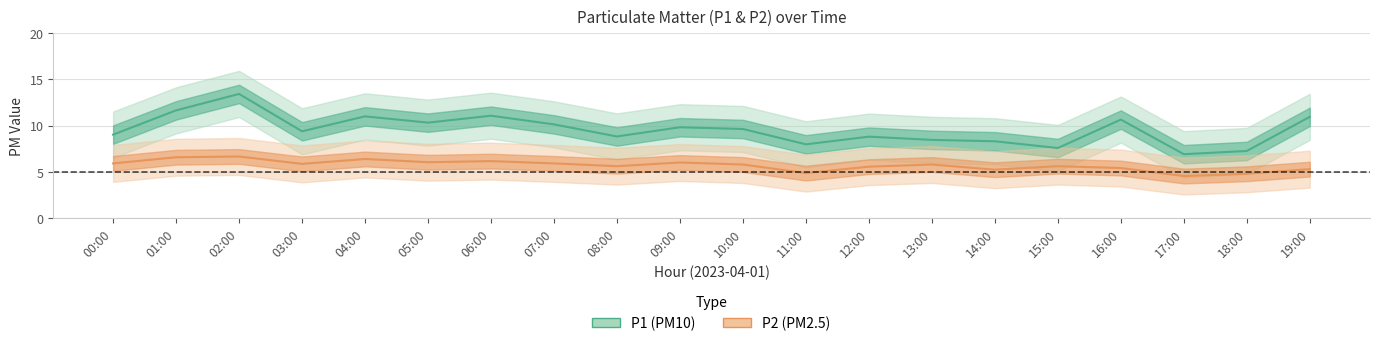

Which label corresponds to the largest value in the chart?

02:00